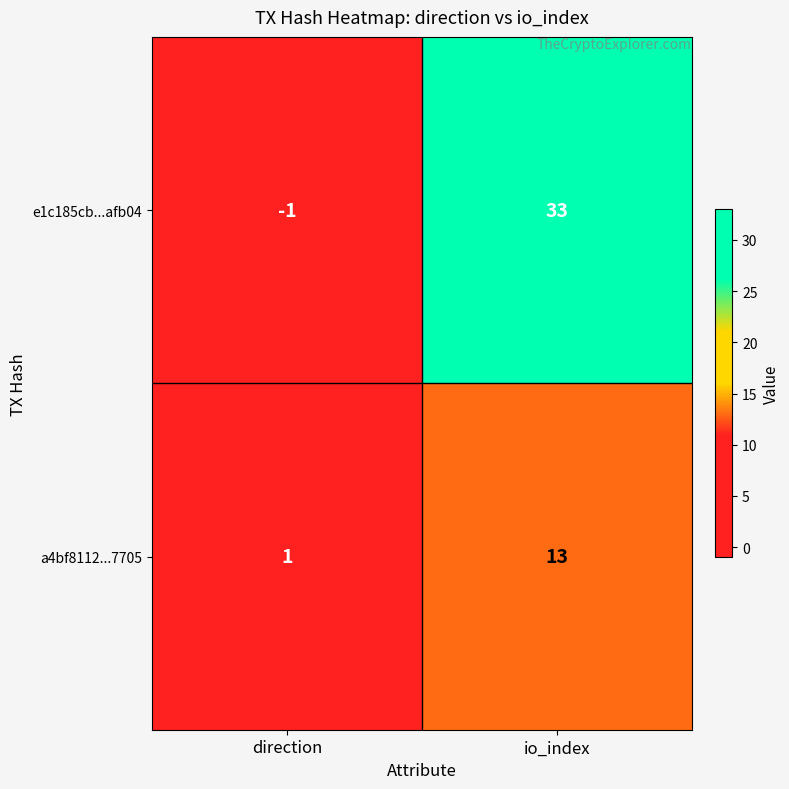

Rank the categories by e1c185cb...afb04 value from lowest to highest.

direction, io_index